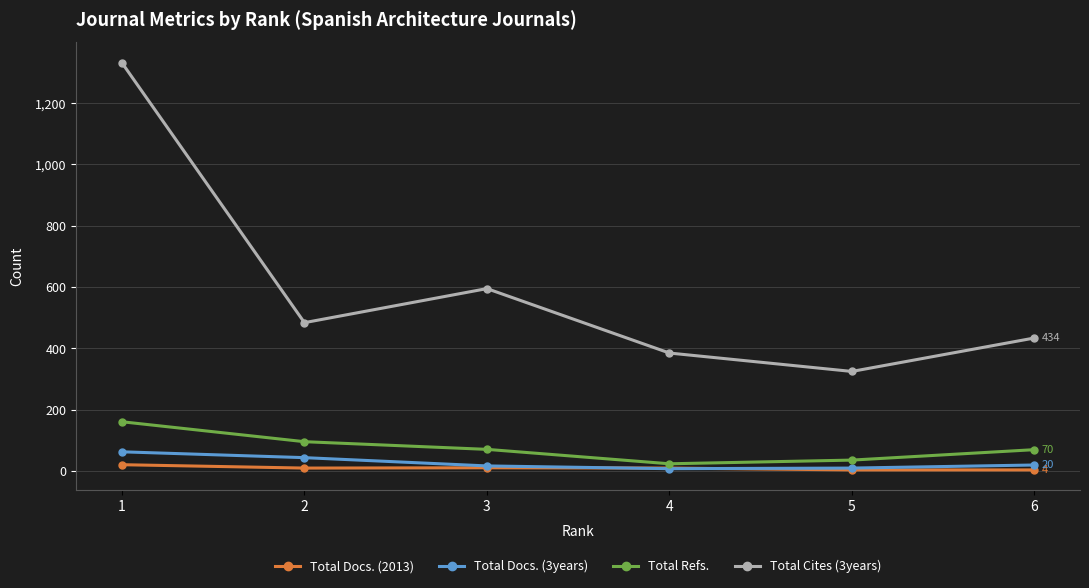

True or false: Total Refs. has more than 2 interior local peaks.

False